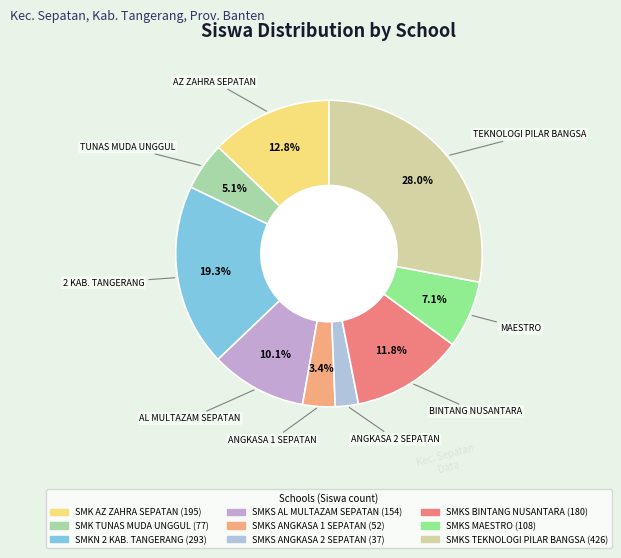

To the nearest percent, what is the combined percentage of SMKS TEKNOLOGI PILAR BANGSA and SMK AZ ZAHRA SEPATAN?

41%